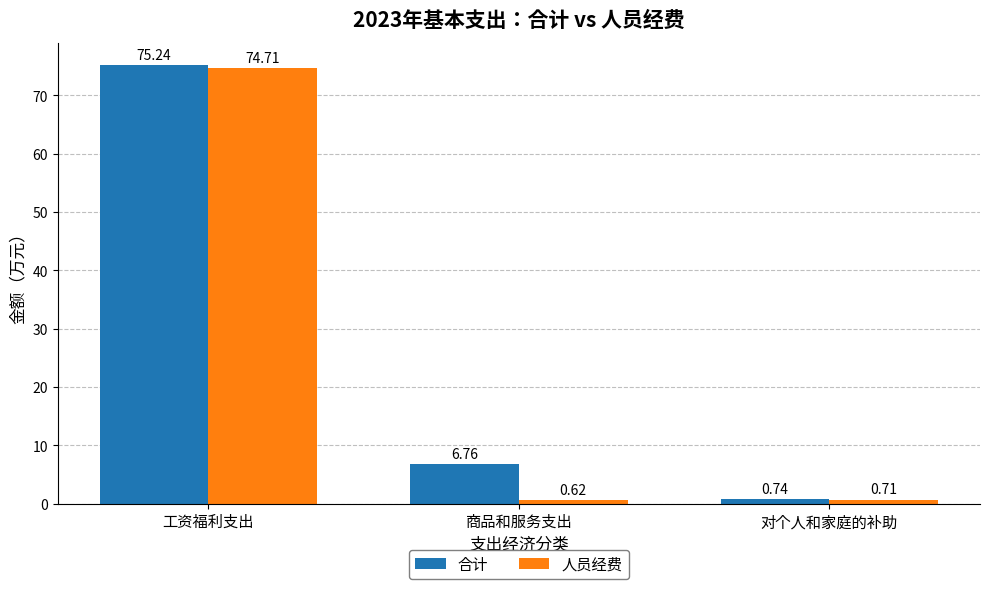

Is the value of 人员经费 at 工资福利支出 greater than the value of 合计 at 商品和服务支出?

Yes